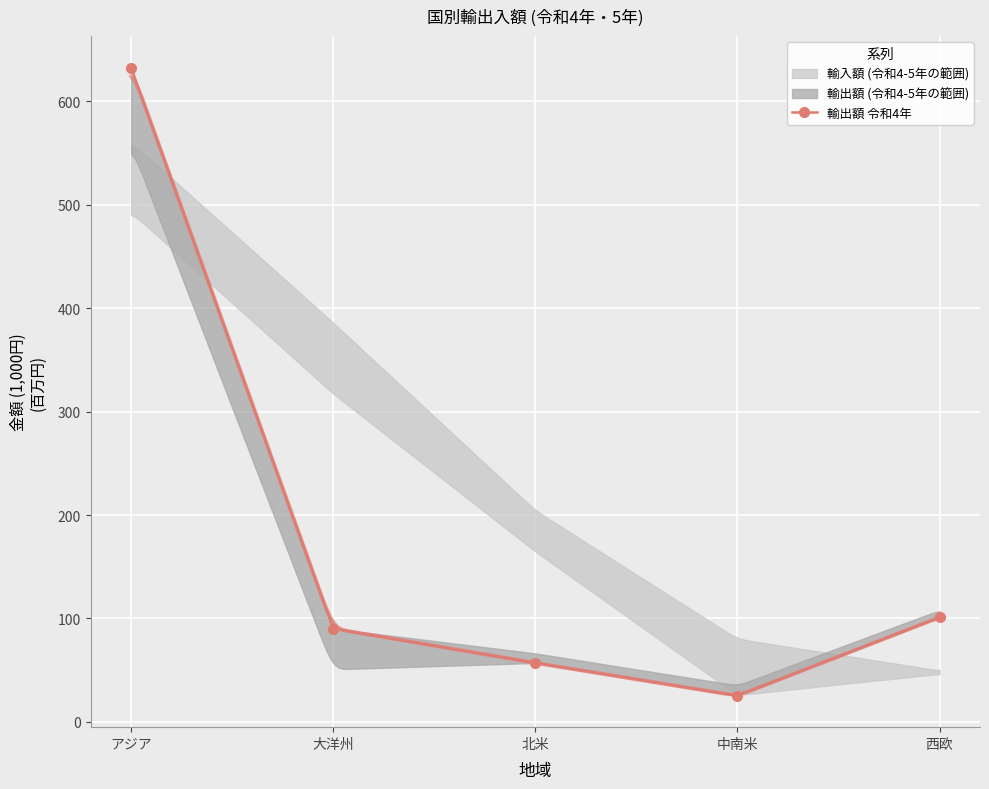

Rank the categories by value from highest to lowest.

アジア, 西欧, 大洋州, 北米, 中南米